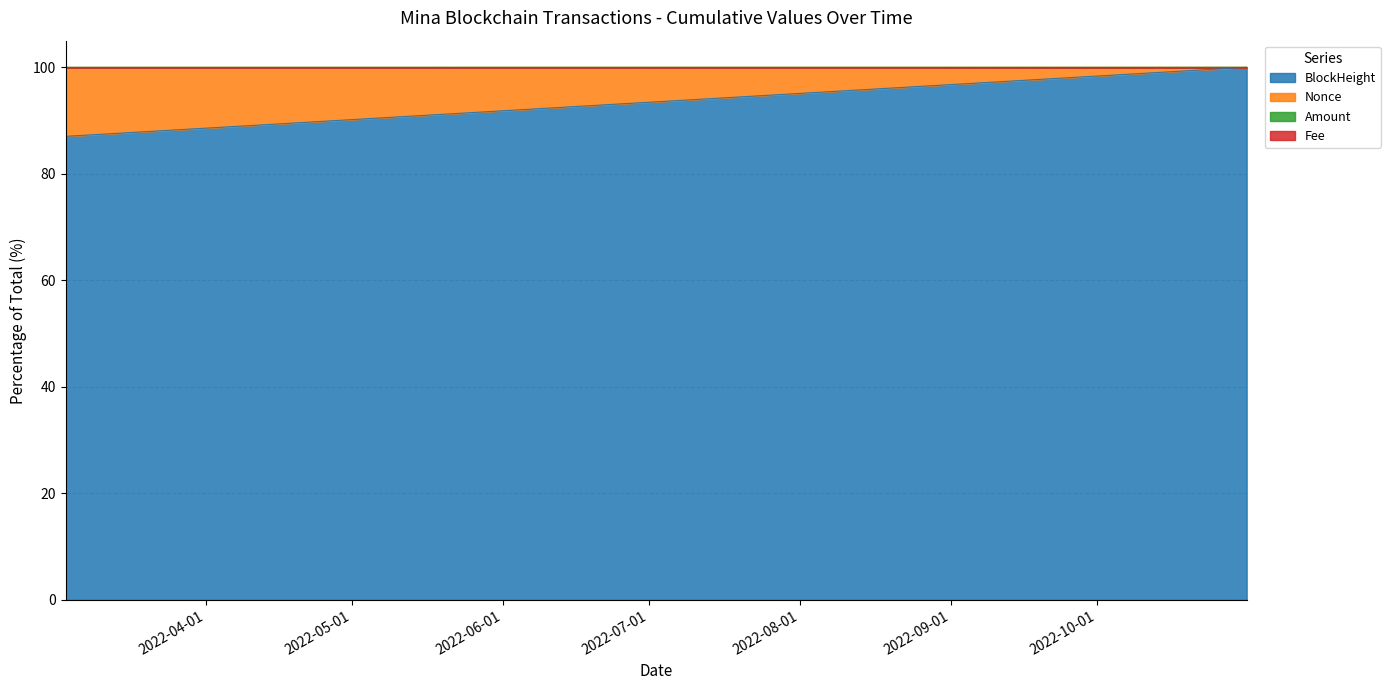

What value does the BlockHeight series have at 2022-10-31 18:33:00?

100.0